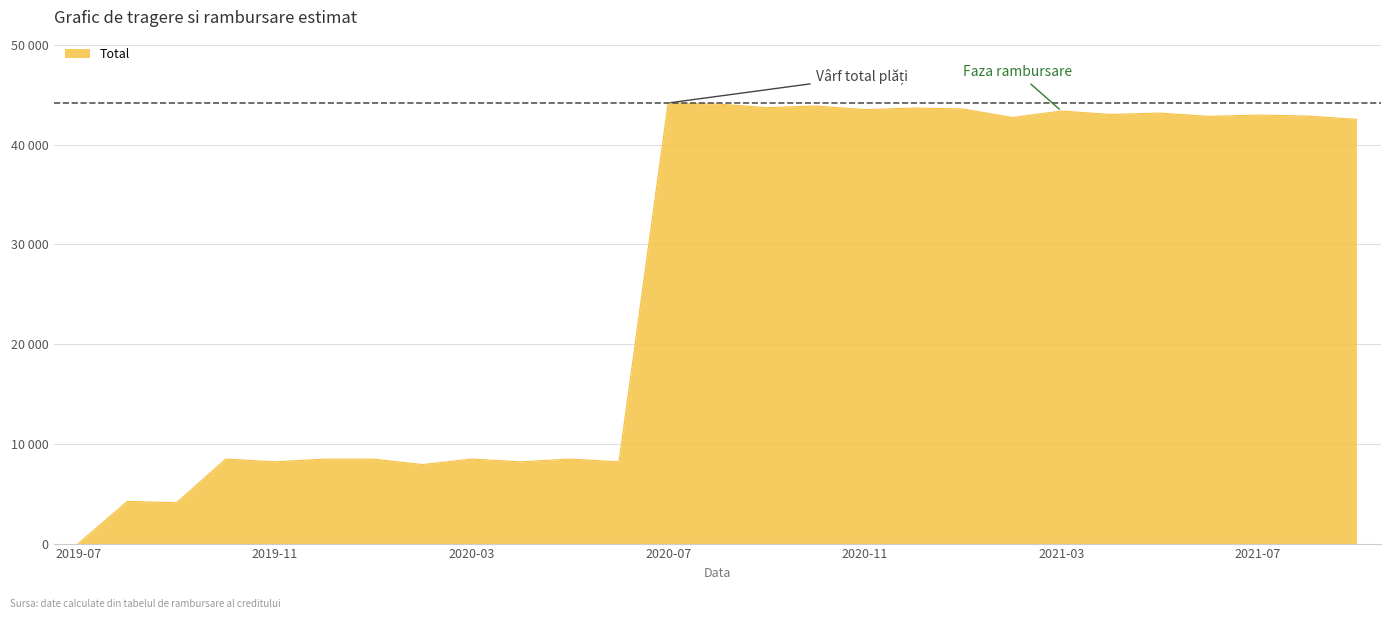

Reading left to right, transcribe all the data shown in this chart.

0.0	4236.7	4100.0	8473.3	8200.0	8473.3	8473.3	7926.7	8473.3	8200.0	8473.3	8200.0	44187.6	44086.7	43719.0	43885.0	43523.8	43683.3	43582.4	42729.8	43380.6	43035.7	43178.9	42840.5	42977.1	42876.3	42547.6